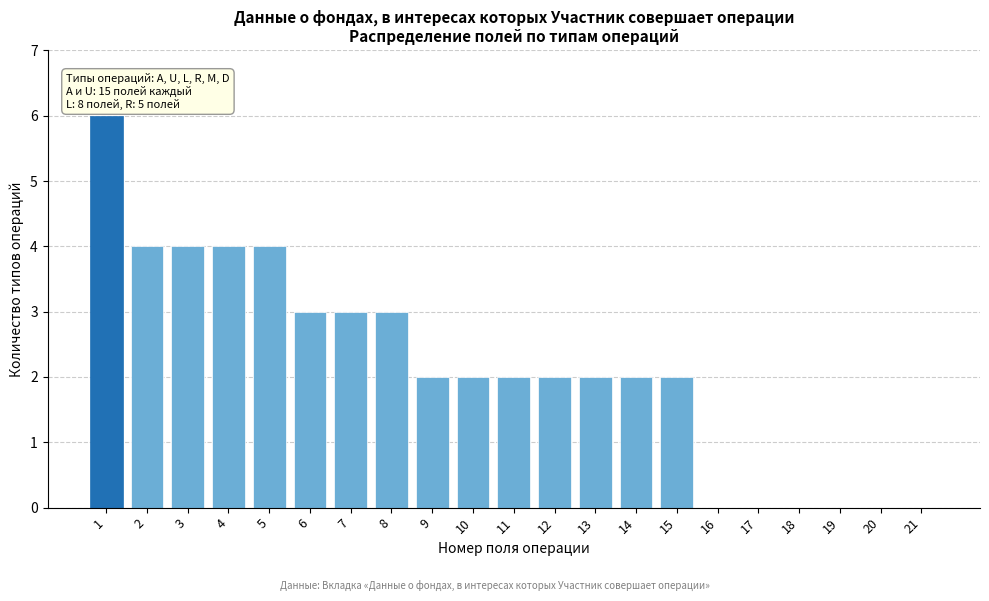

Reading left to right, extract all data points from this chart.

1=6	2=4	3=4	4=4	5=4	6=3	7=3	8=3	9=2	10=2	11=2	12=2	13=2	14=2	15=2	16=0	17=0	18=0	19=0	20=0	21=0